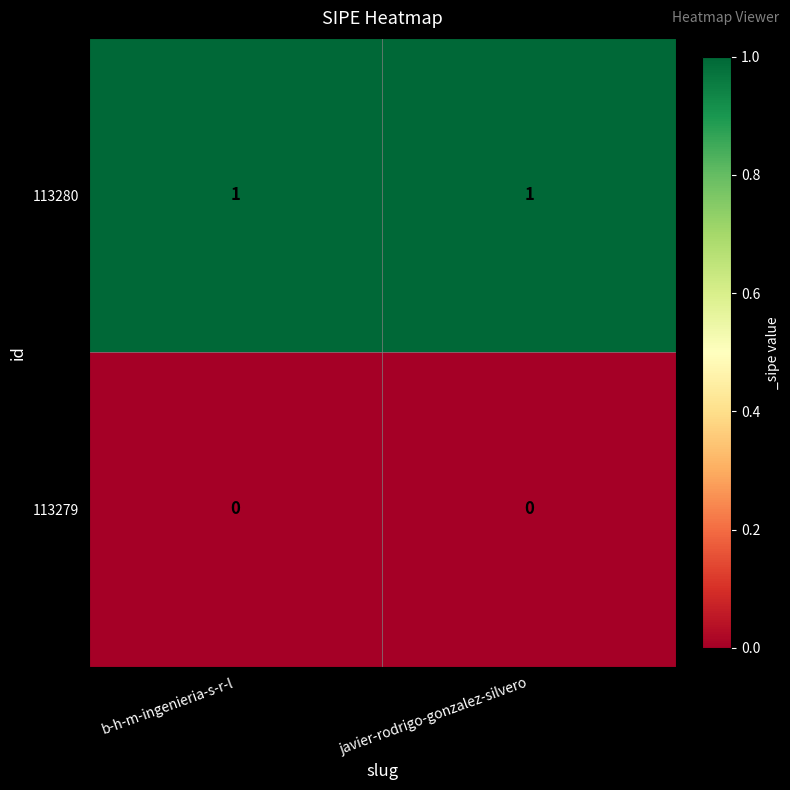

Which series has the largest total across all categories?

113280